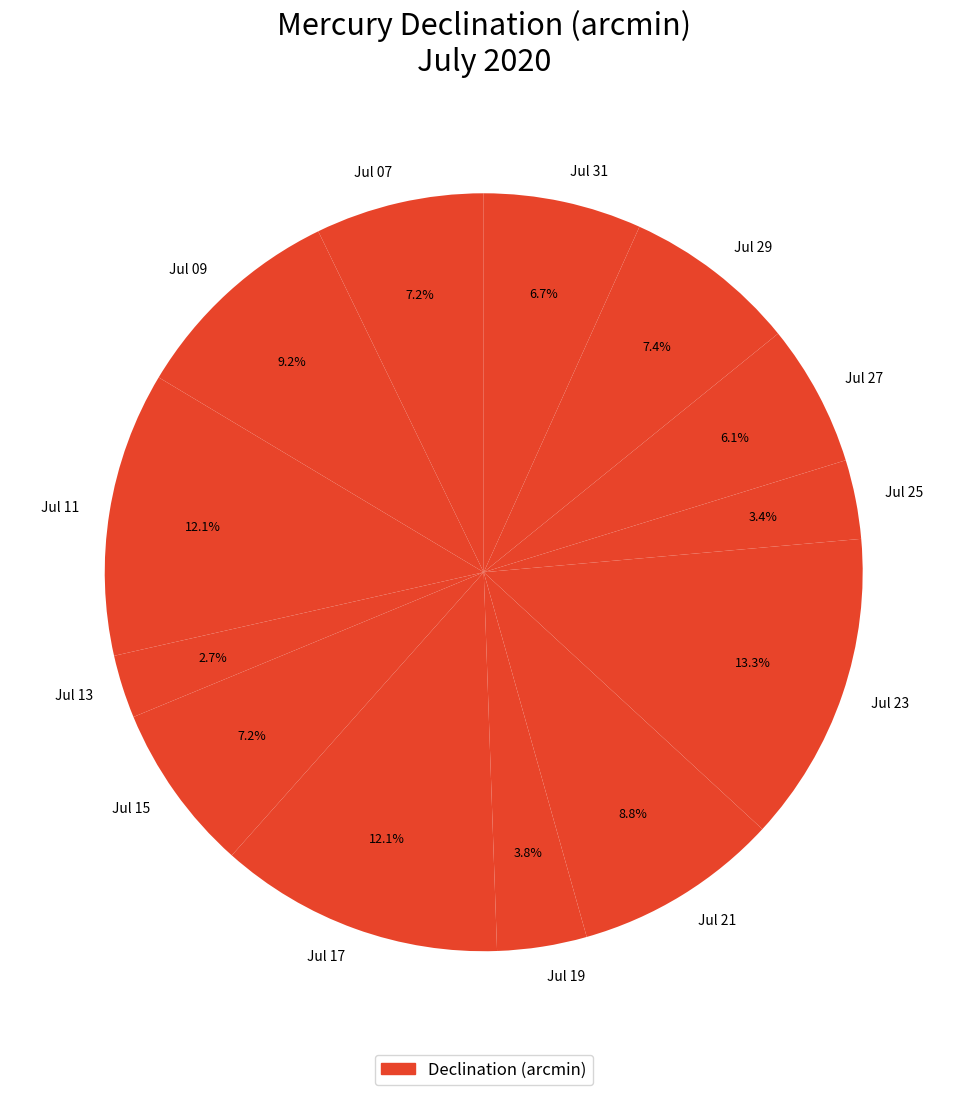

What portion of the pie excludes Jul 19?

96.2%